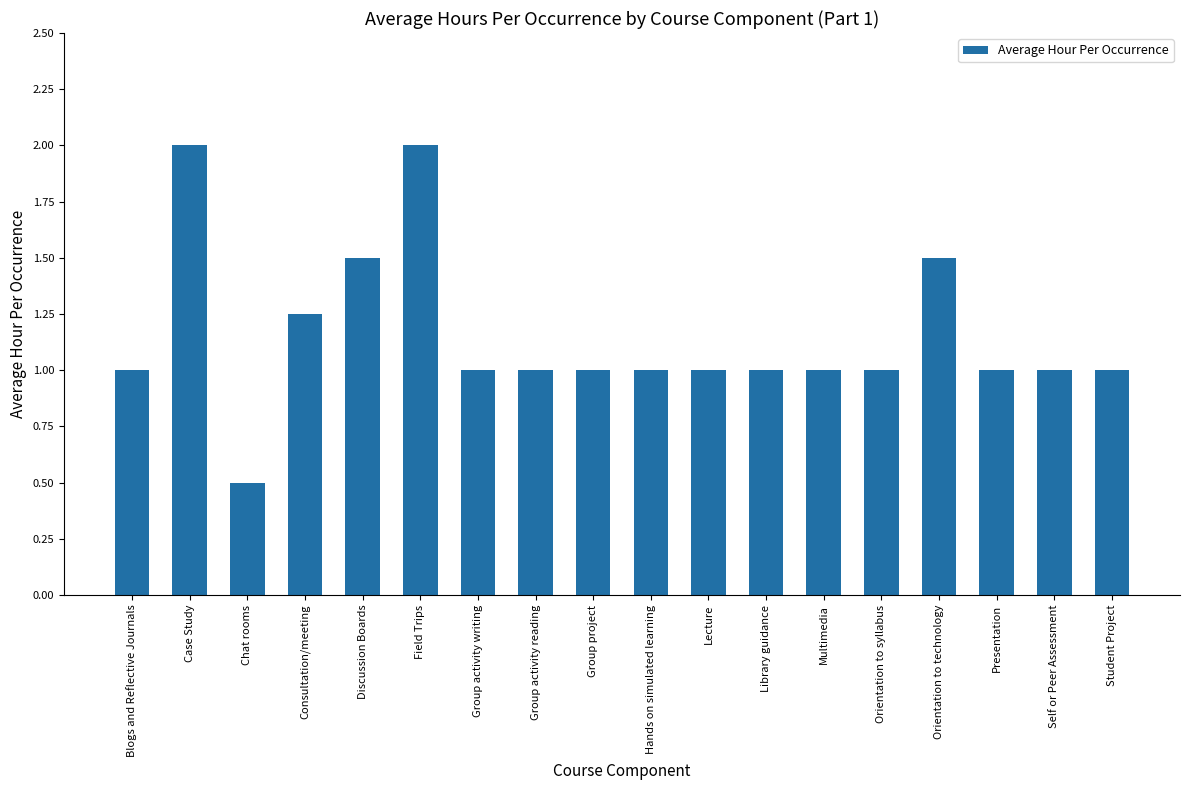

What position from the right is Multimedia?

6